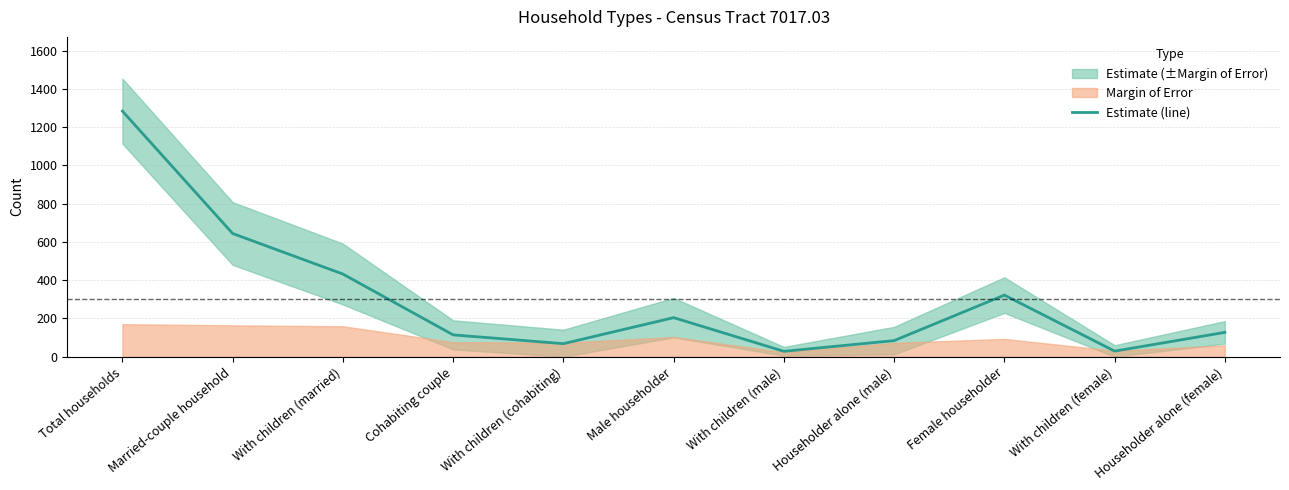

Reading left to right, list all the values displayed in this chart.

1284	644	432	114	68	204	28	84	322	29	127